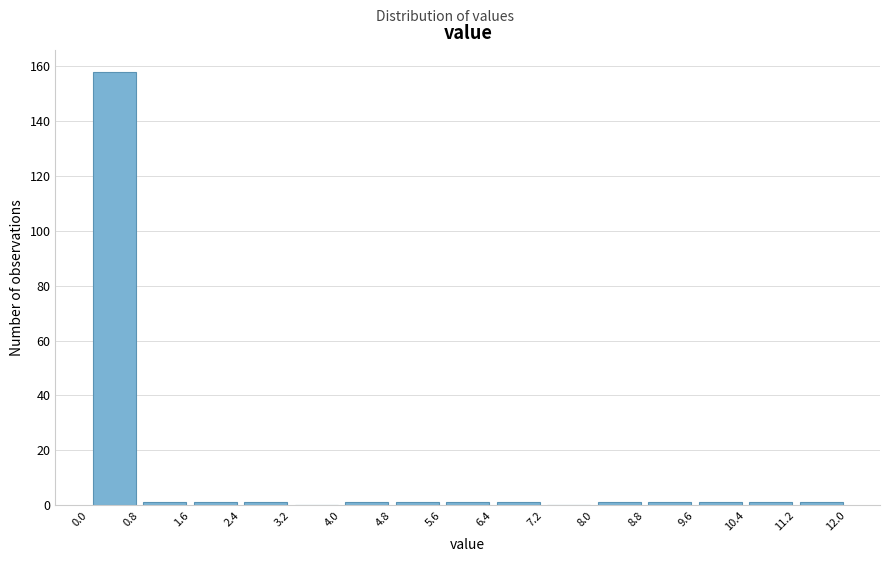

Reading left to right, transcribe this chart: for each bar, give the range it covers on the x-axis and its height. The values are not printed on the chart, so give them approximately, as read against the axis.

0.0 to 0.8: 158
0.8 to 1.6: under 2
1.6 to 2.4: under 2
2.4 to 3.2: under 2
3.2 to 4.0: 0
4.0 to 4.8: under 2
4.8 to 5.6: under 2
5.6 to 6.4: under 2
6.4 to 7.2: under 2
7.2 to 8.0: 0
8.0 to 8.8: under 2
8.8 to 9.6: under 2
9.6 to 10.4: under 2
10.4 to 11.2: under 2
11.2 to 12.0: under 2